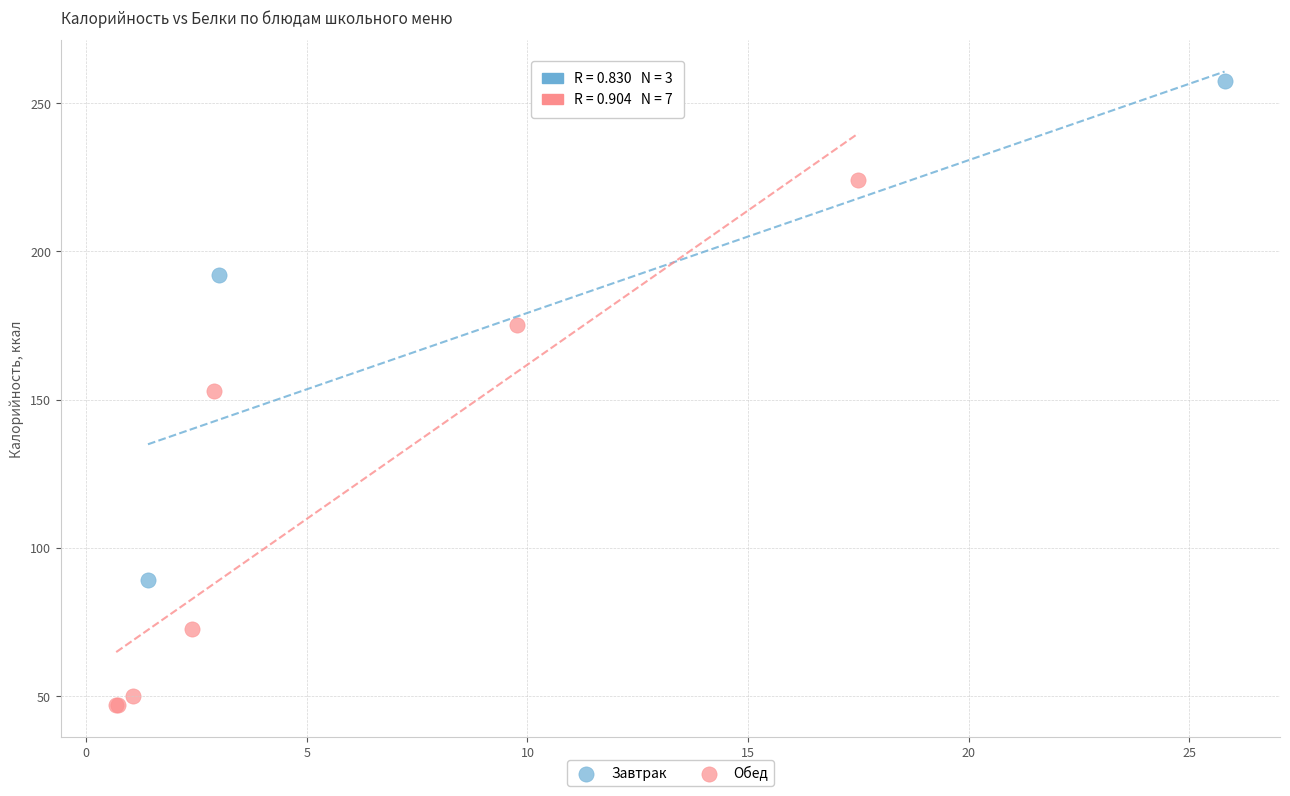

Which series has the widest spread of Y values?

Обед